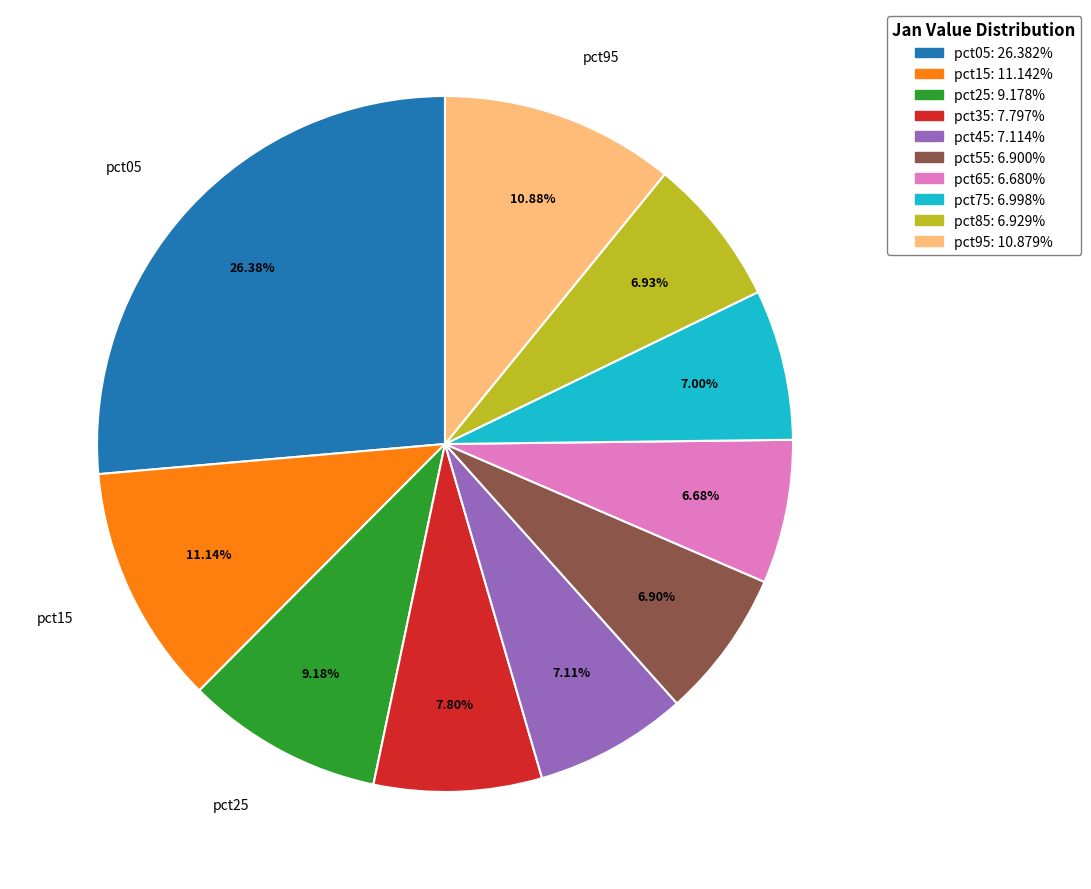

How many slices are in this pie chart?

10